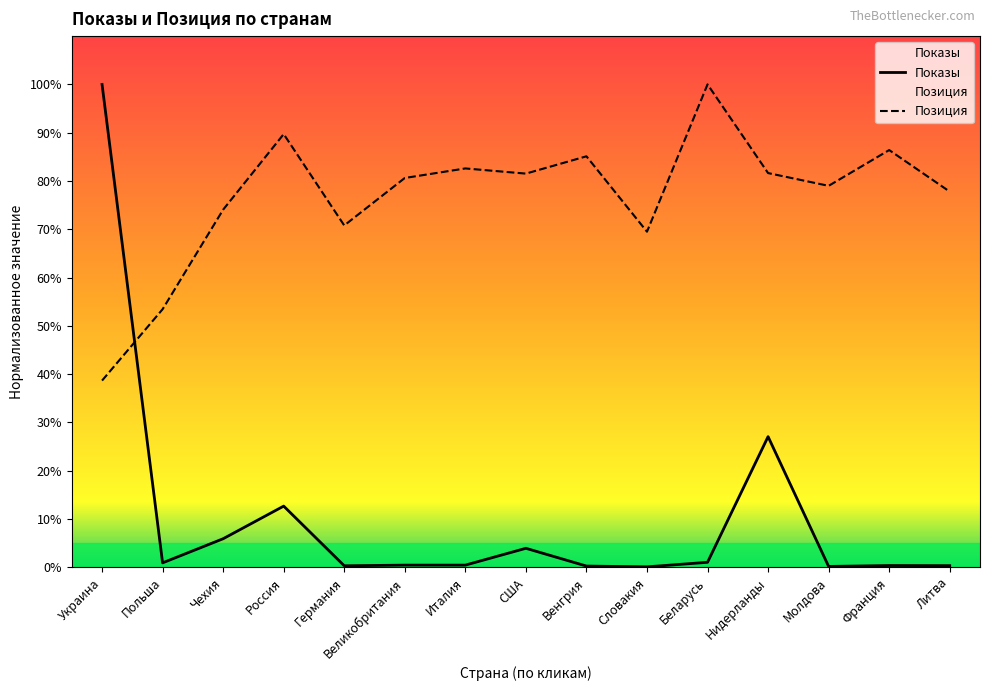

How many data points does each series have?

15